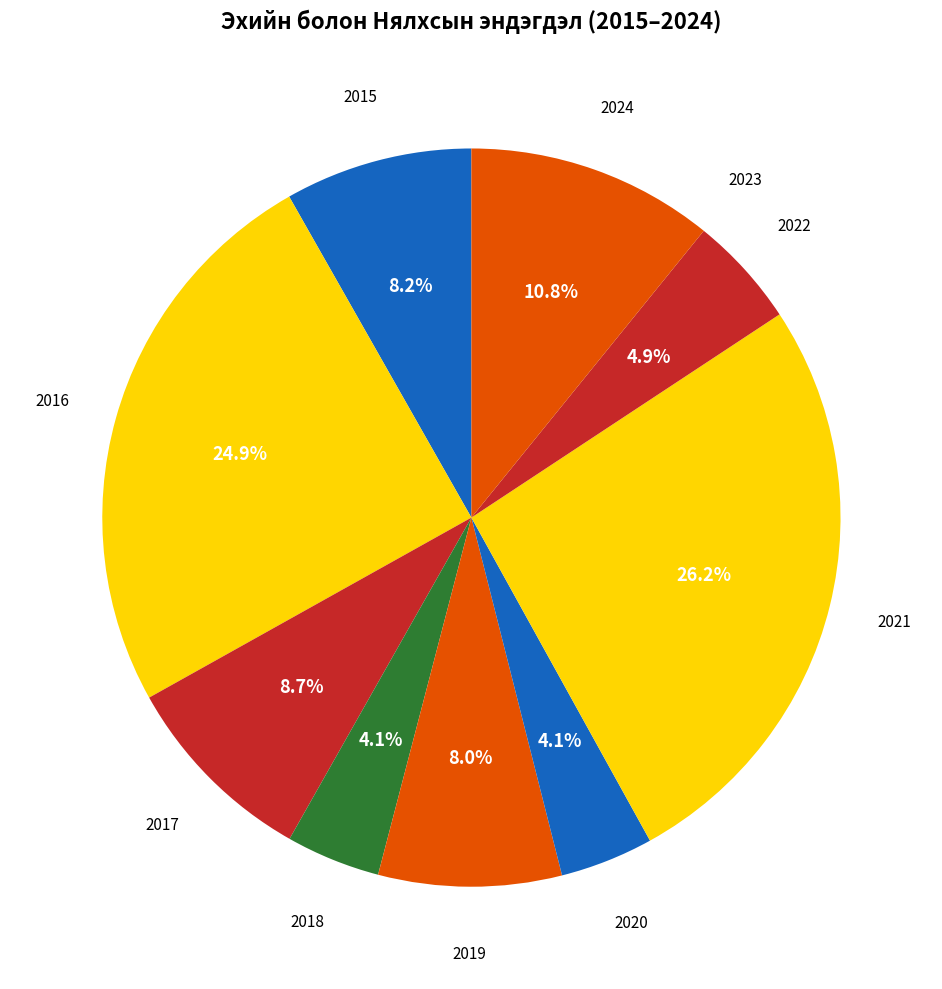

Which category has the smallest portion of the pie?

2023